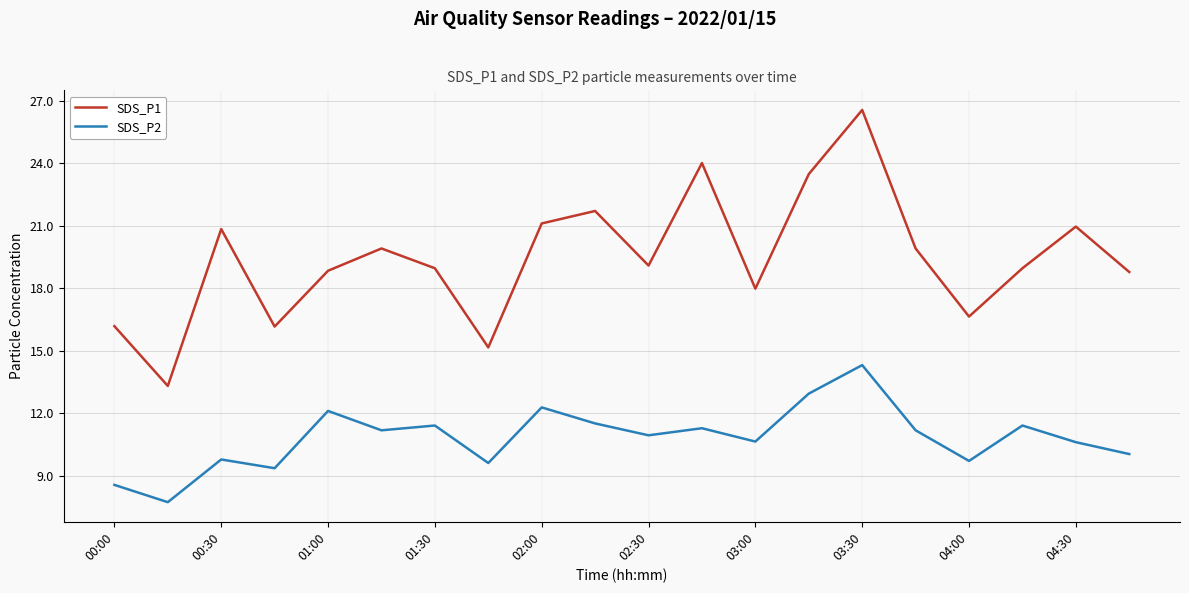

What is the minimum value shown in the chart?

7.7